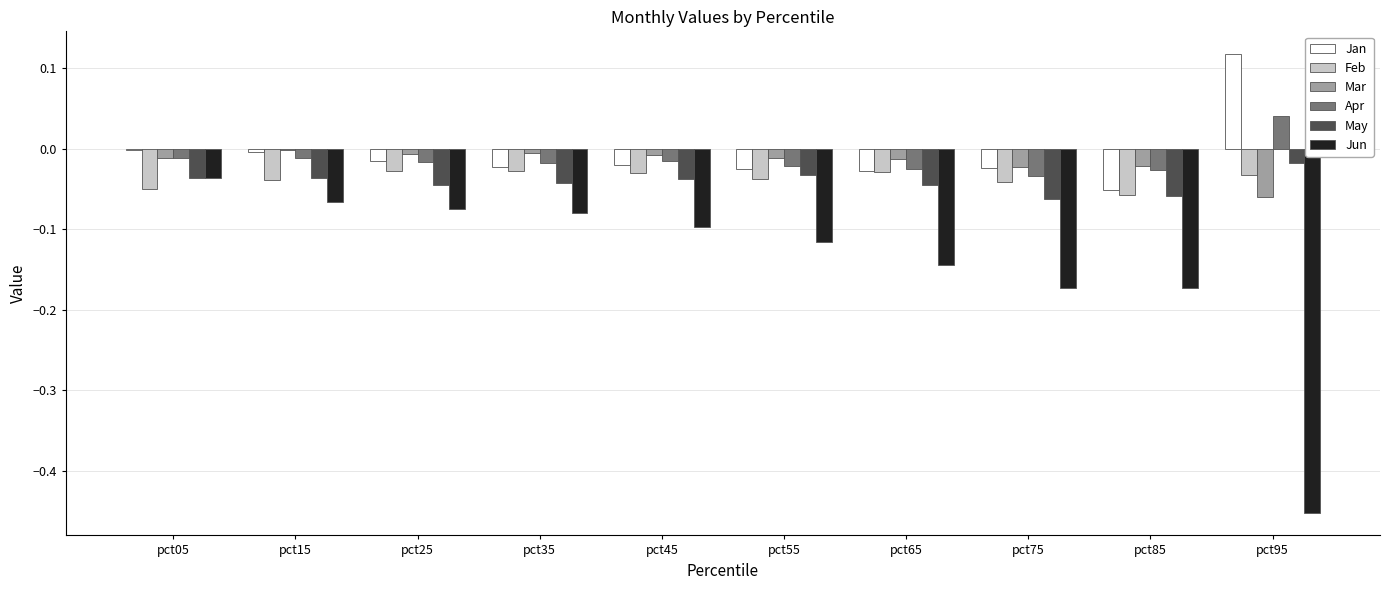

How many groups of bars are there?

10